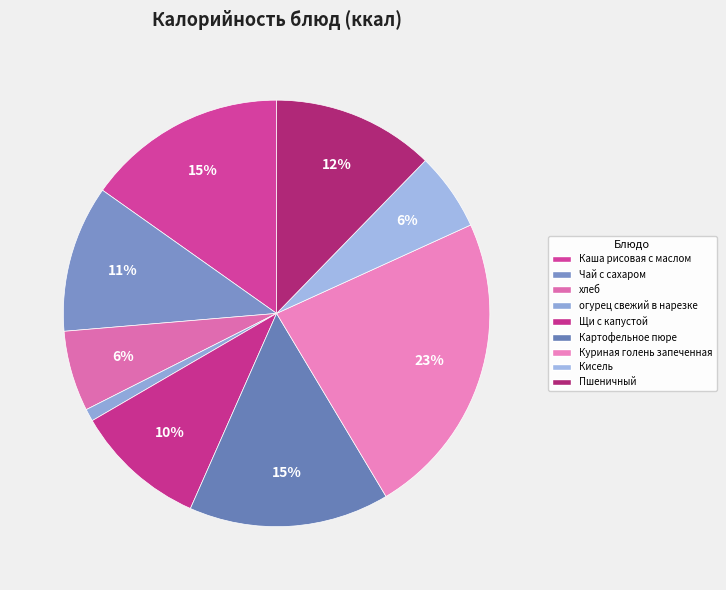

How many slices are in this pie chart?

9